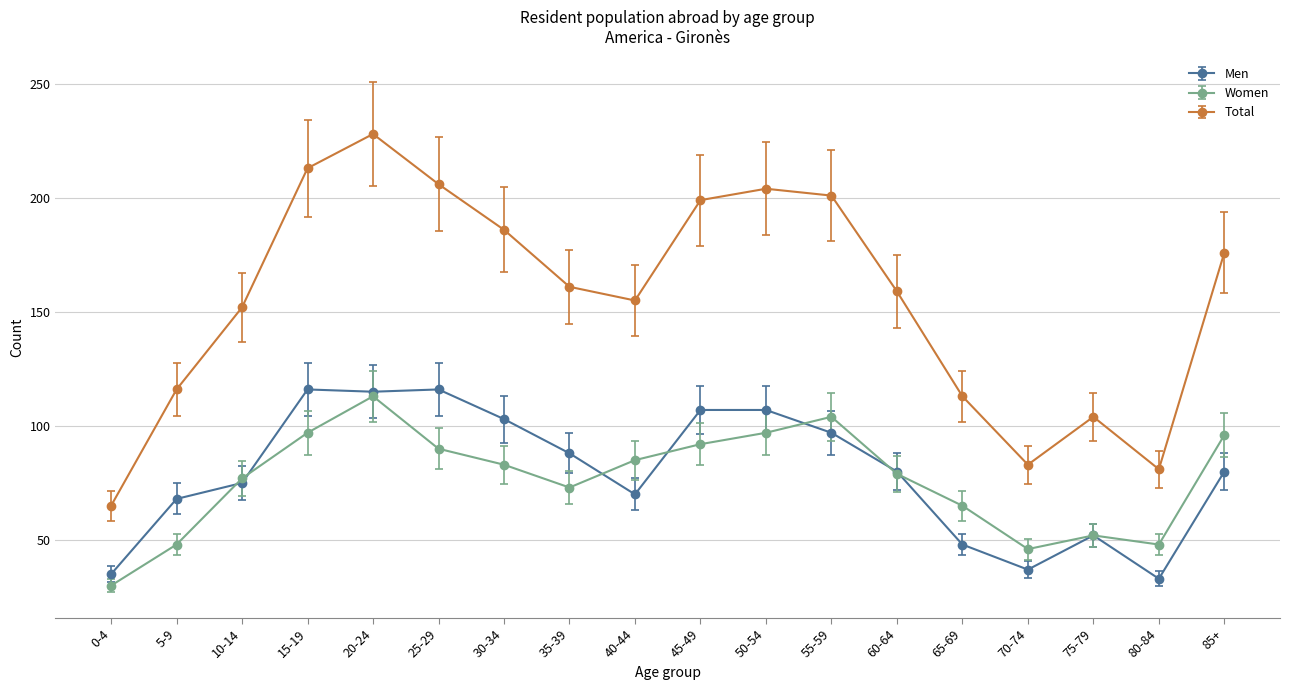

Does the chart have visible grid lines?

Yes